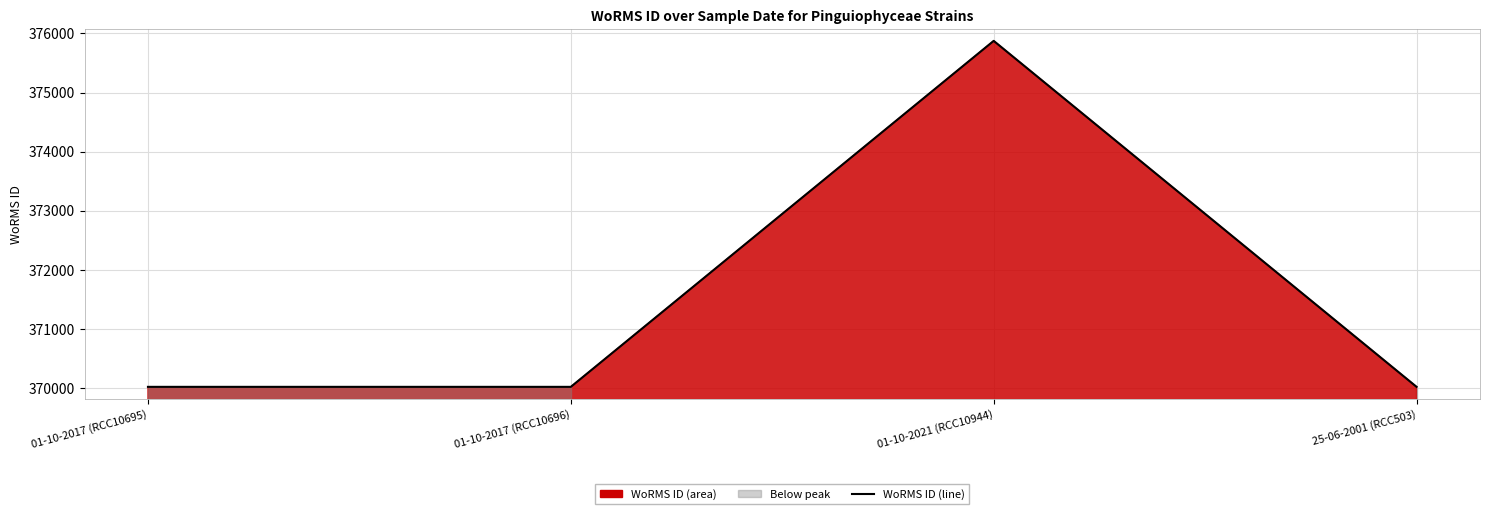

Which label corresponds to the smallest value in the chart?

01-10-2017 (RCC10695)